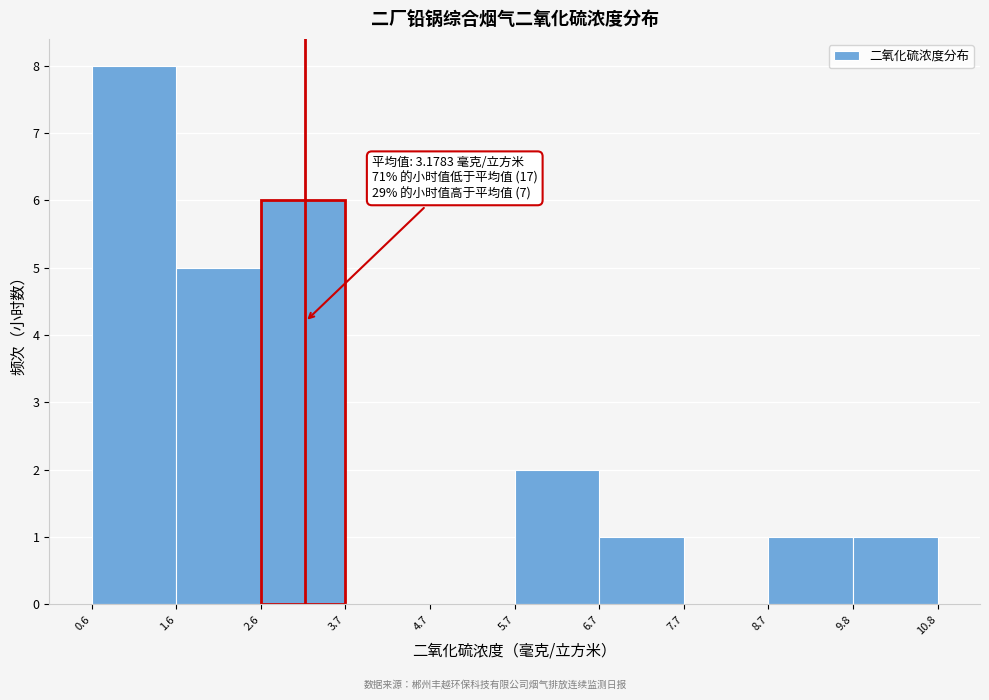

Which range on the x-axis has the tallest bar?

0.6 to 1.6